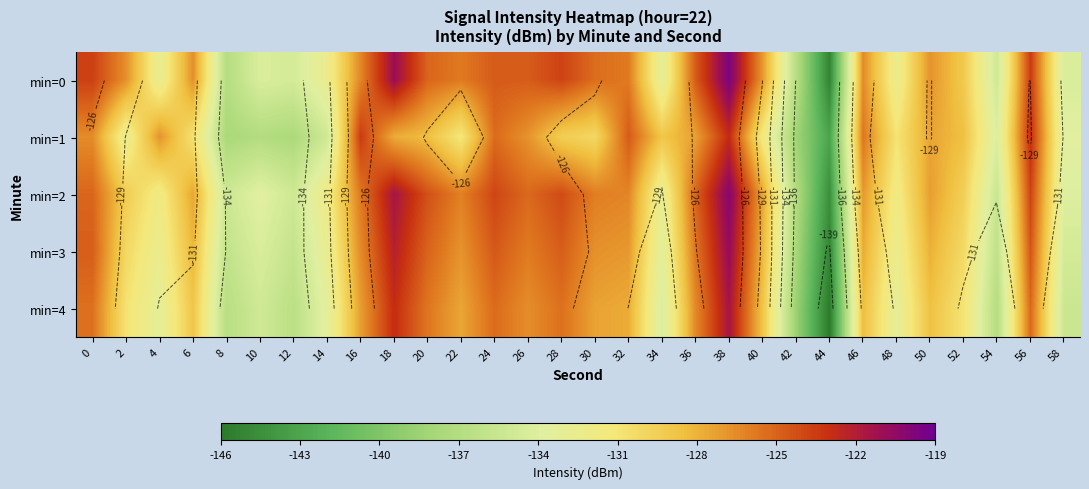

The min=4 series shows -61.5 at 10. True or false?

False